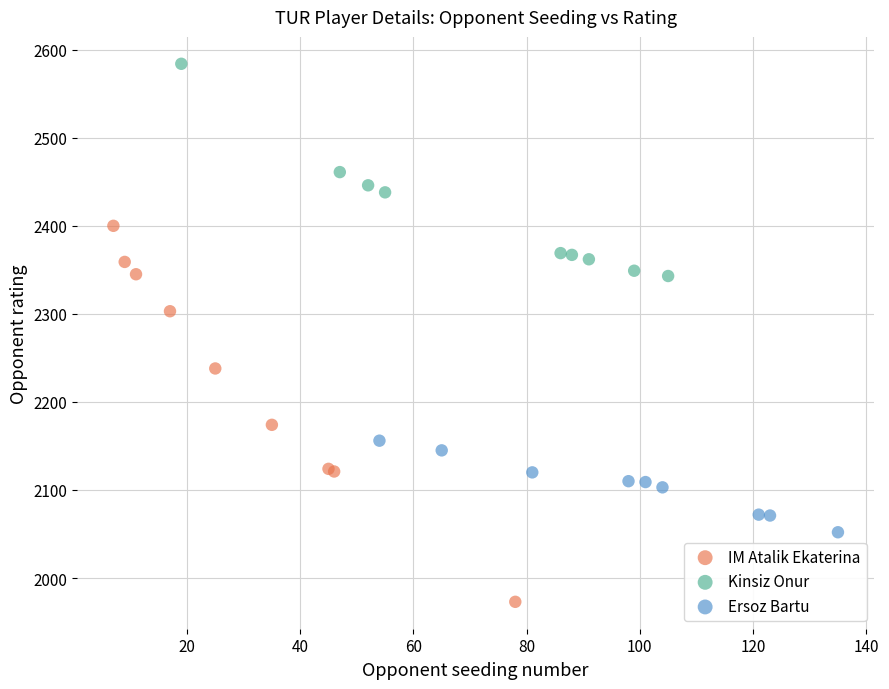

What are all the series names shown in the legend?

IM Atalik Ekaterina, Kinsiz Onur, Ersoz Bartu